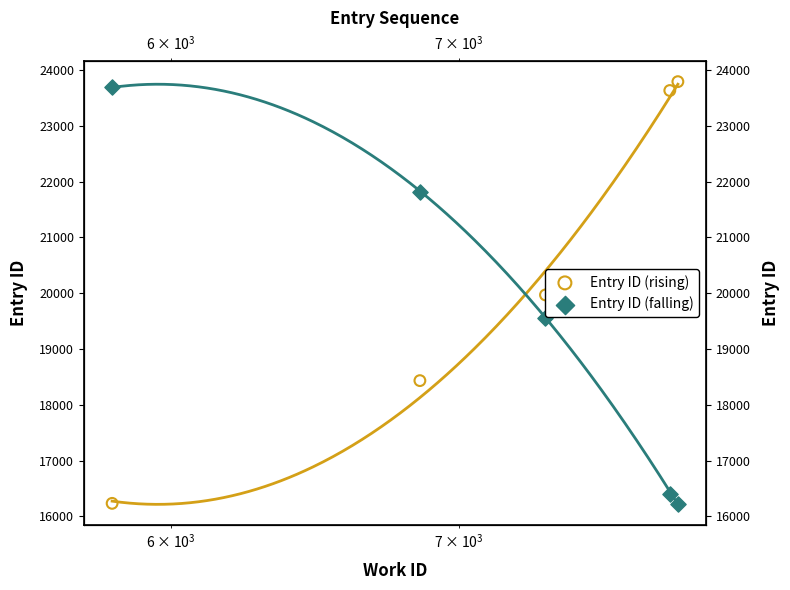

What are all the series names shown in the legend?

Entry ID (rising), Entry ID (falling)